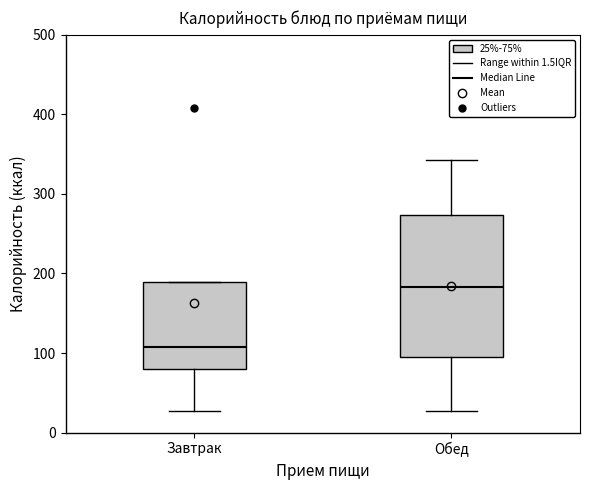

Which box has the lowest median line?

Завтрак